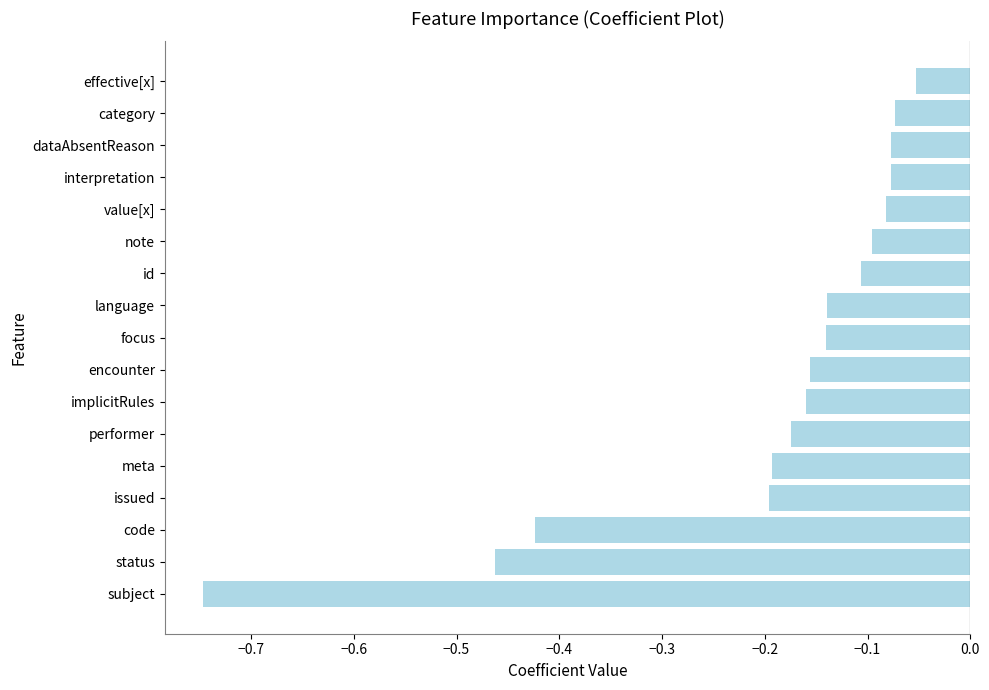

Which label corresponds to the smallest value in the chart?

subject